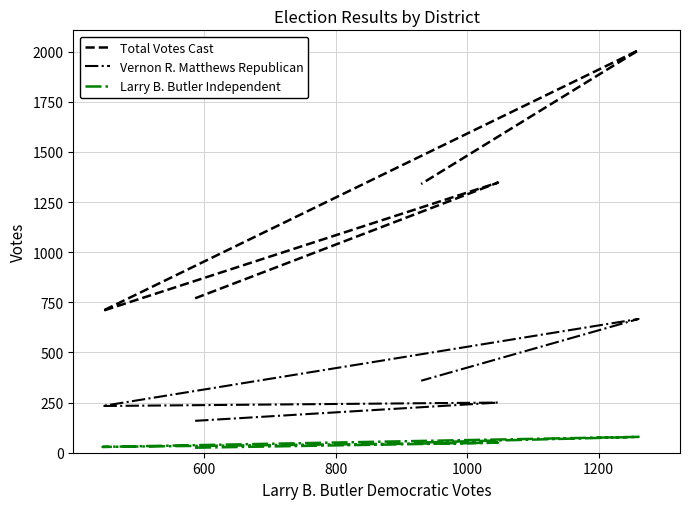

What is the sum of all Total Votes Cast values?

6171